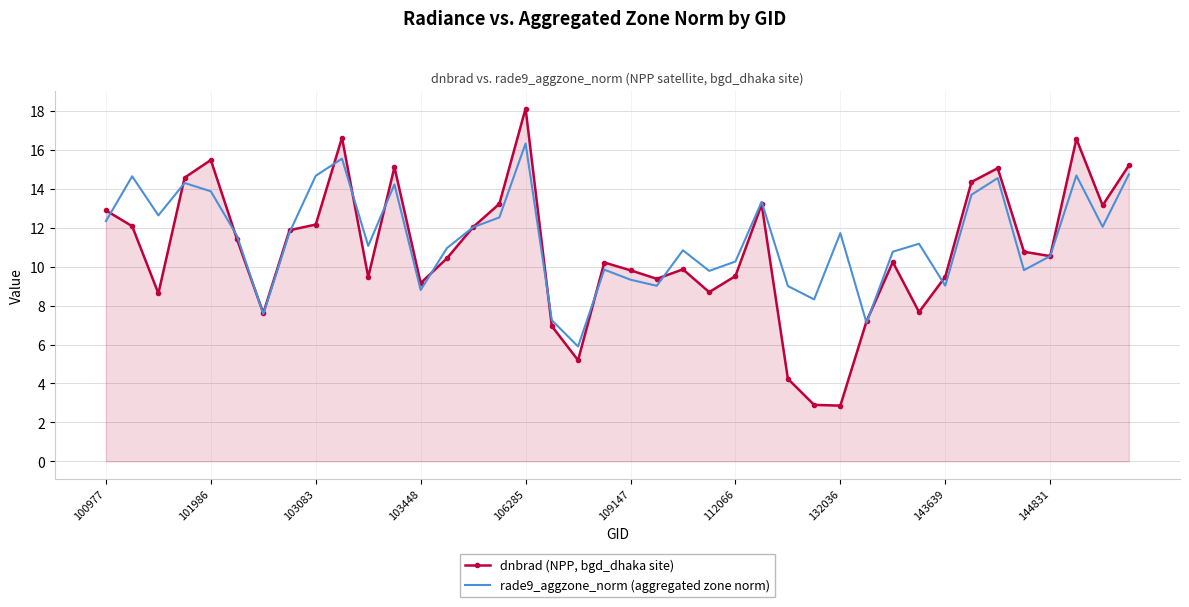

Rank the series by their average value, from lowest to highest.

dnbrad (NPP, bgd_dhaka site), rade9_aggzone_norm (aggregated zone norm)